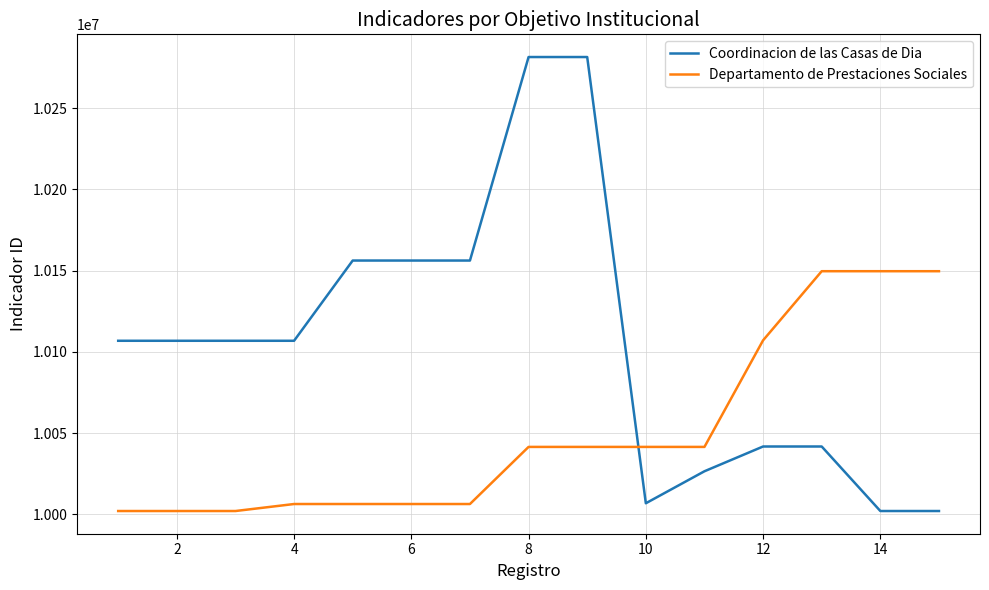

Which series has the widest spread of values?

Coordinacion de las Casas de Dia